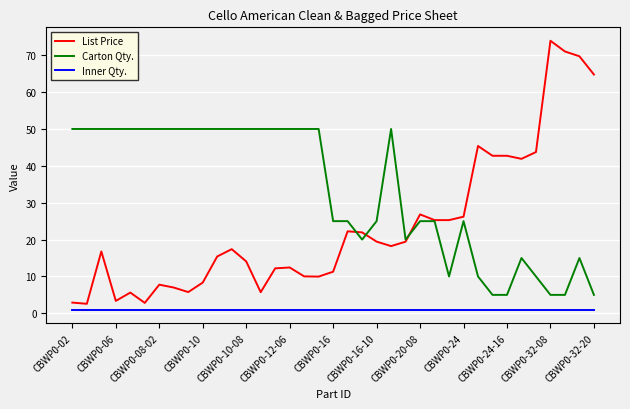

True or false: List Price and Inner Qty. cross at least once.

False